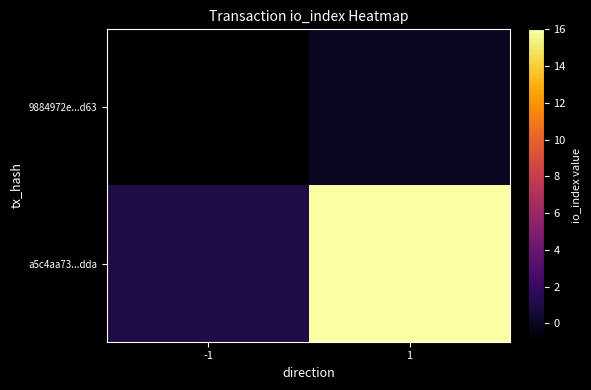

List the series in order of their peak value, lowest first.

9884972e...d63, a5c4aa73...dda